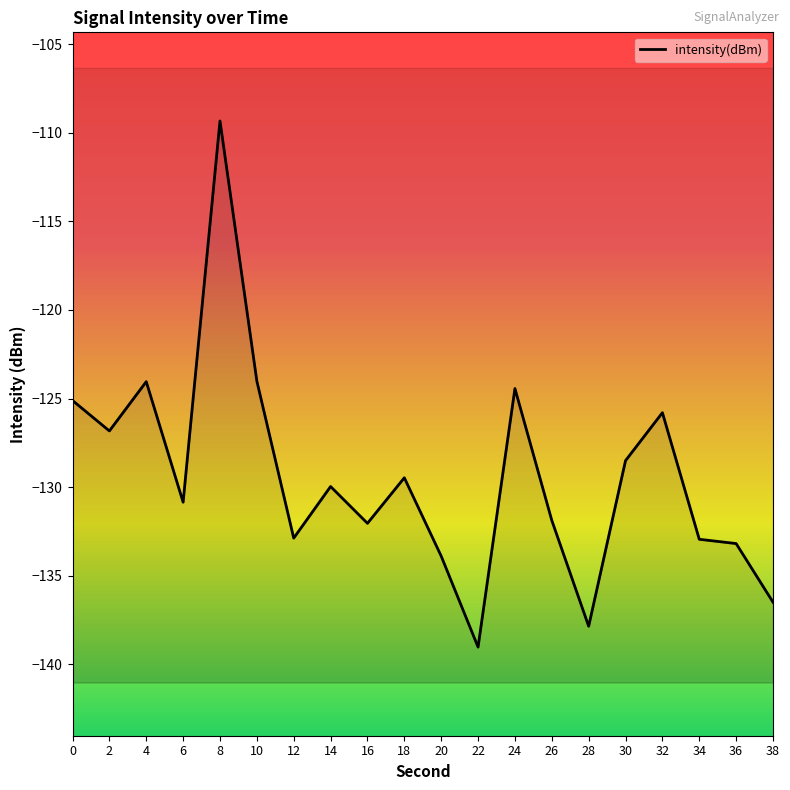

What is the difference between the maximum and second lowest values?

28.5